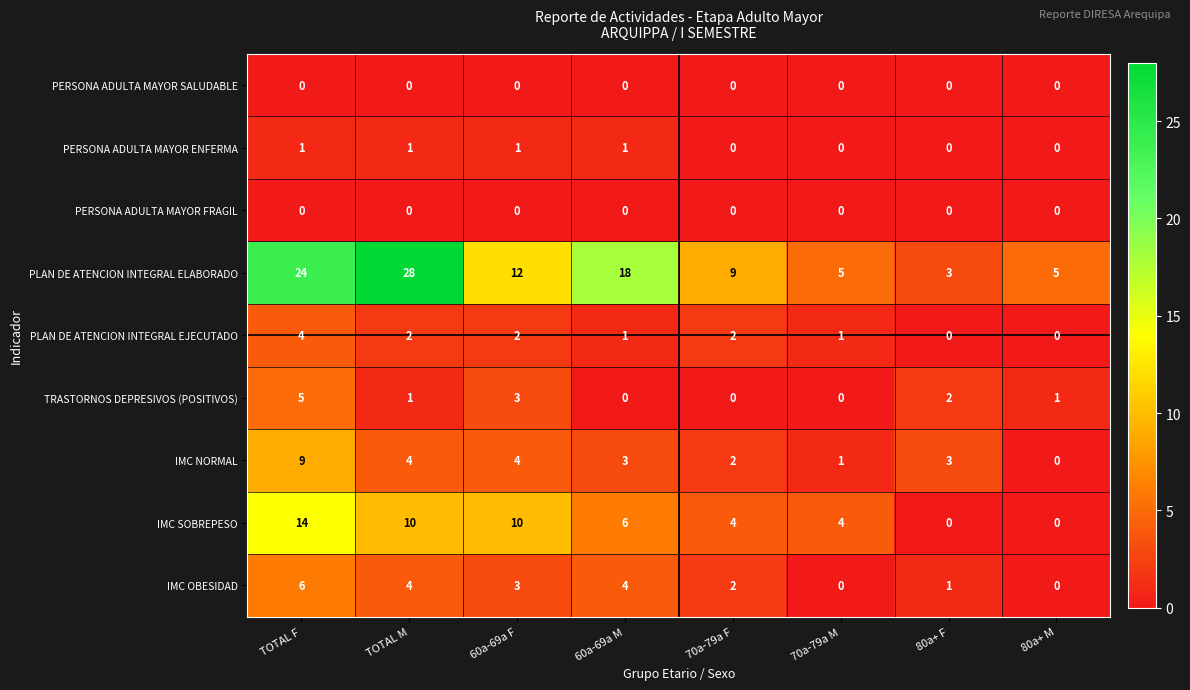

What is the sum of all IMC OBESIDAD values?

20